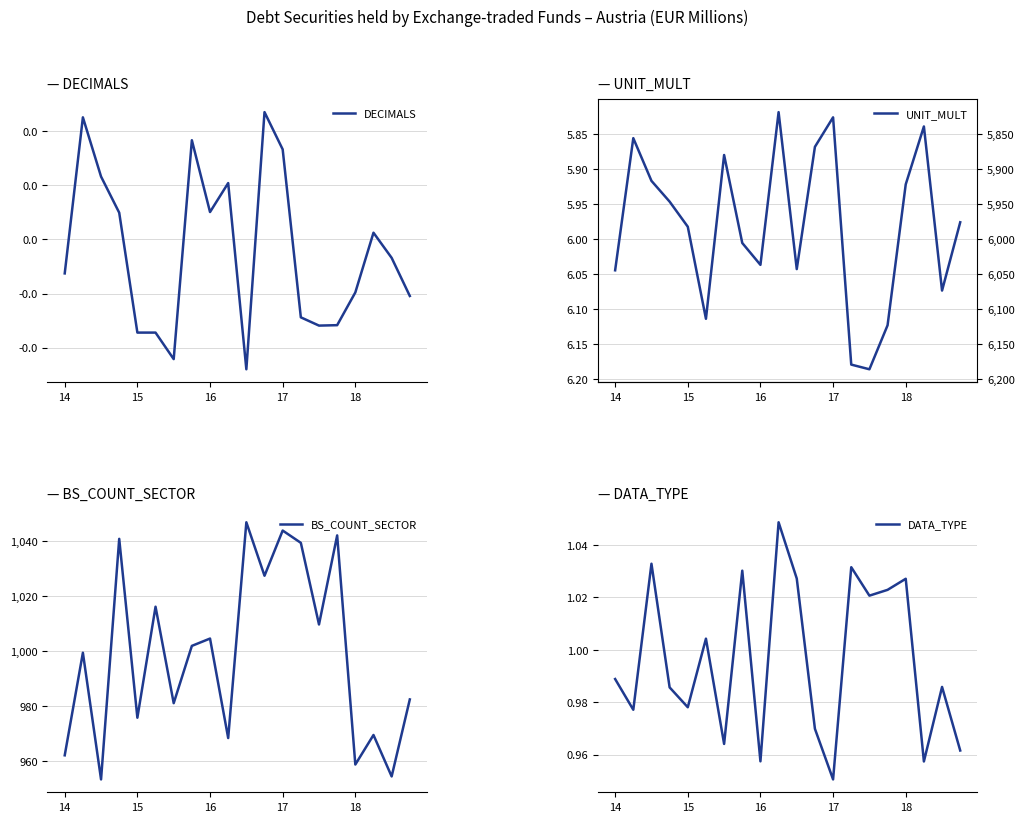

At which category does the chart reach its minimum across all series?

10